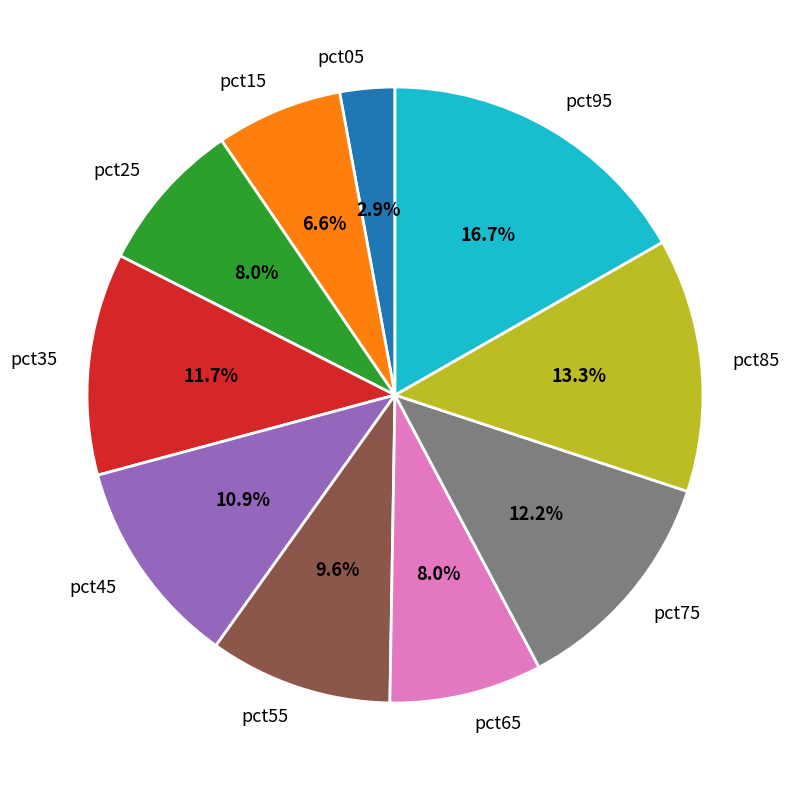

Which slice is the smallest?

pct05